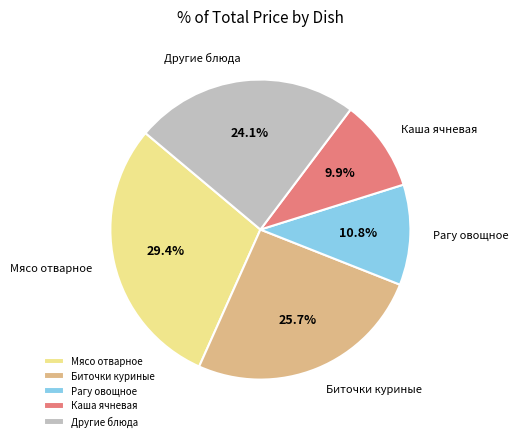

Combined, do Другие блюда and Рагу овощное account for over 50%?

No